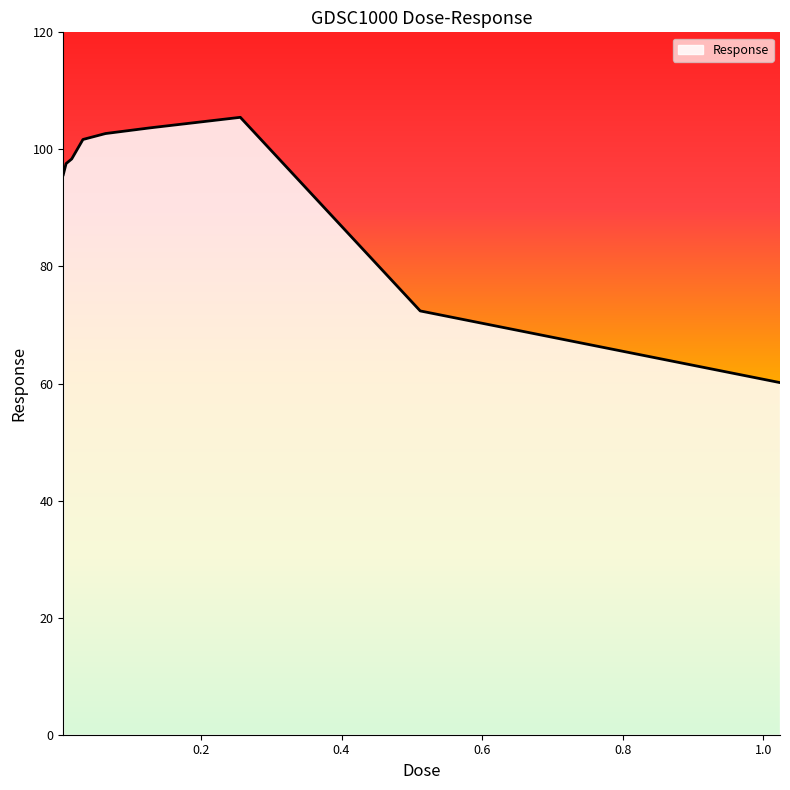

What is the greatest value displayed?

105.5